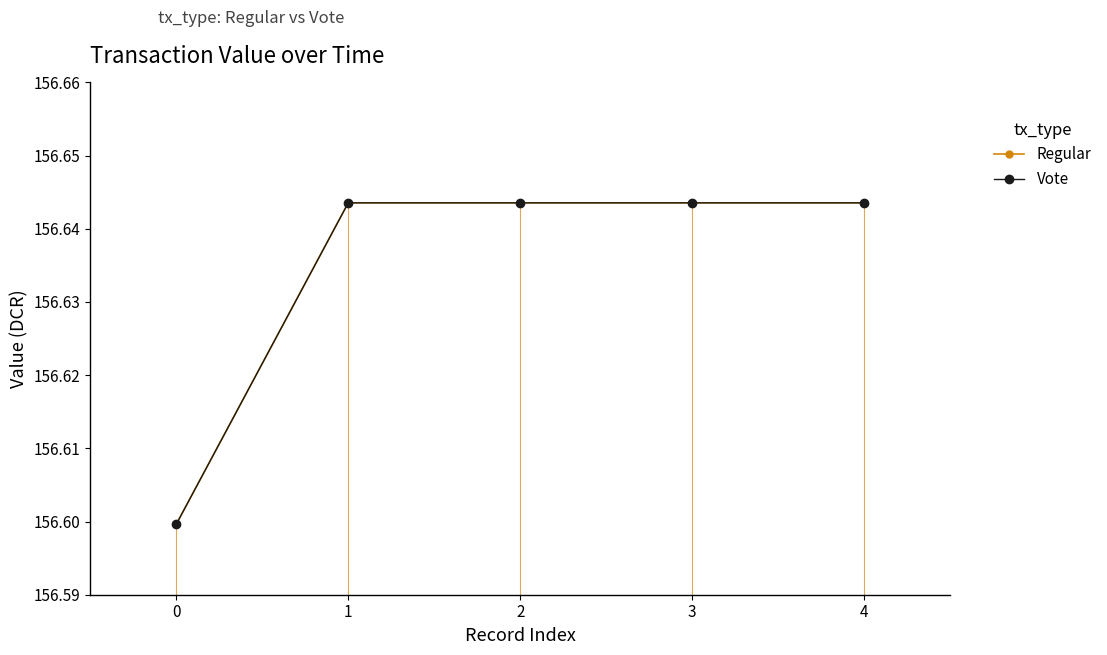

True or false: Regular has a value of 270.1 at 3.

False